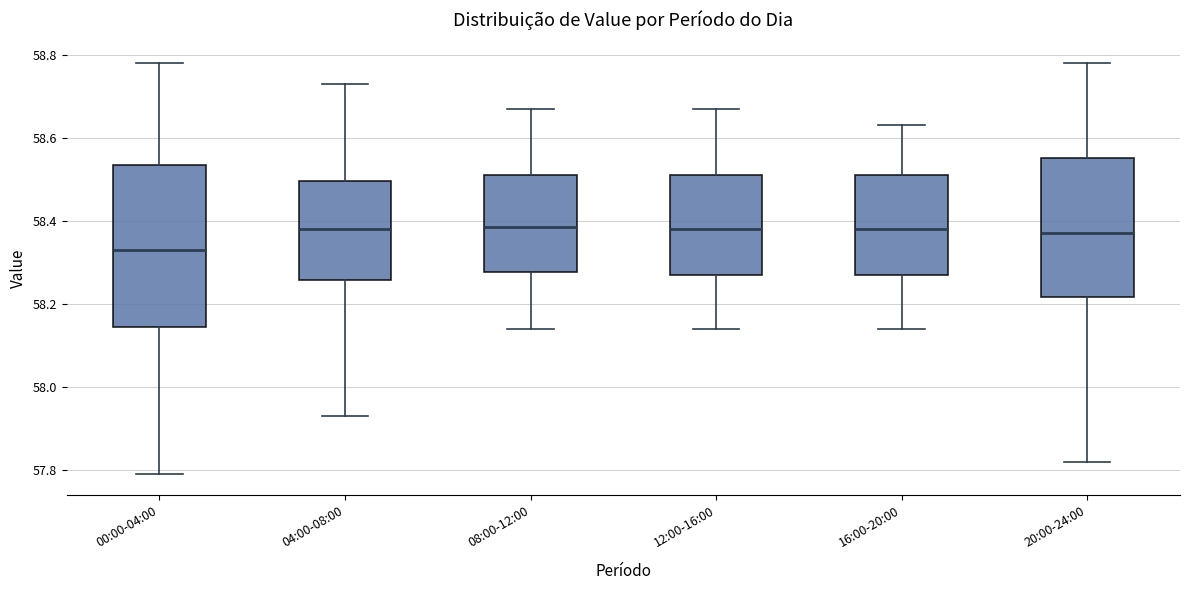

Reading left to right, transcribe this box plot: for each box, give where its median line is, the range the box spans, and where its two whiskers end, as read against the y-axis. The values are not printed on the chart, so give them approximately, as read against the axis.

00:00-04:00: median 58.34, box 58.14 to 58.54, whiskers 57.80 to 58.78
04:00-08:00: median 58.38, box 58.26 to 58.50, whiskers 57.94 to 58.74
08:00-12:00: median 58.38, box 58.28 to 58.52, whiskers 58.14 to 58.68
12:00-16:00: median 58.38, box 58.28 to 58.52, whiskers 58.14 to 58.68
16:00-20:00: median 58.38, box 58.28 to 58.52, whiskers 58.14 to 58.64
20:00-24:00: median 58.38, box 58.22 to 58.56, whiskers 57.82 to 58.78